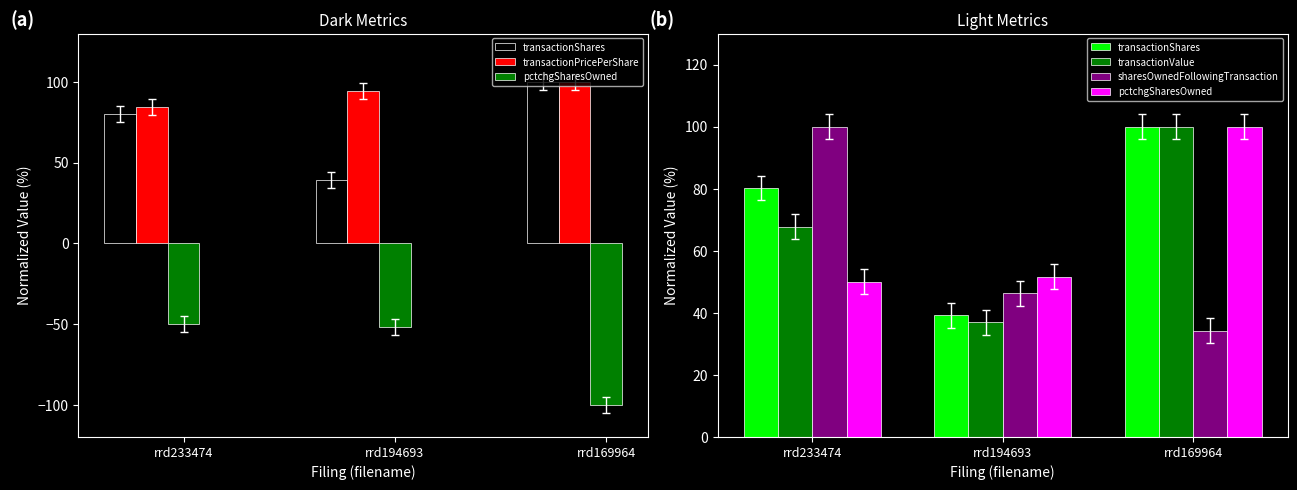

Which series has the largest total across all categories?

transactionPricePerShare